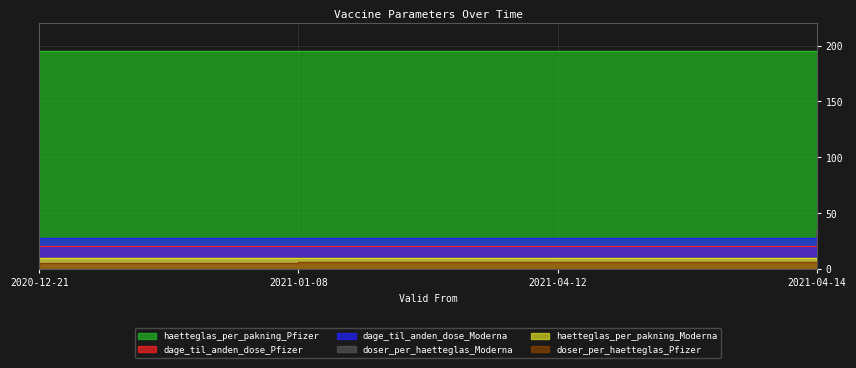

At how many categories does at least one series exceed 13?

4